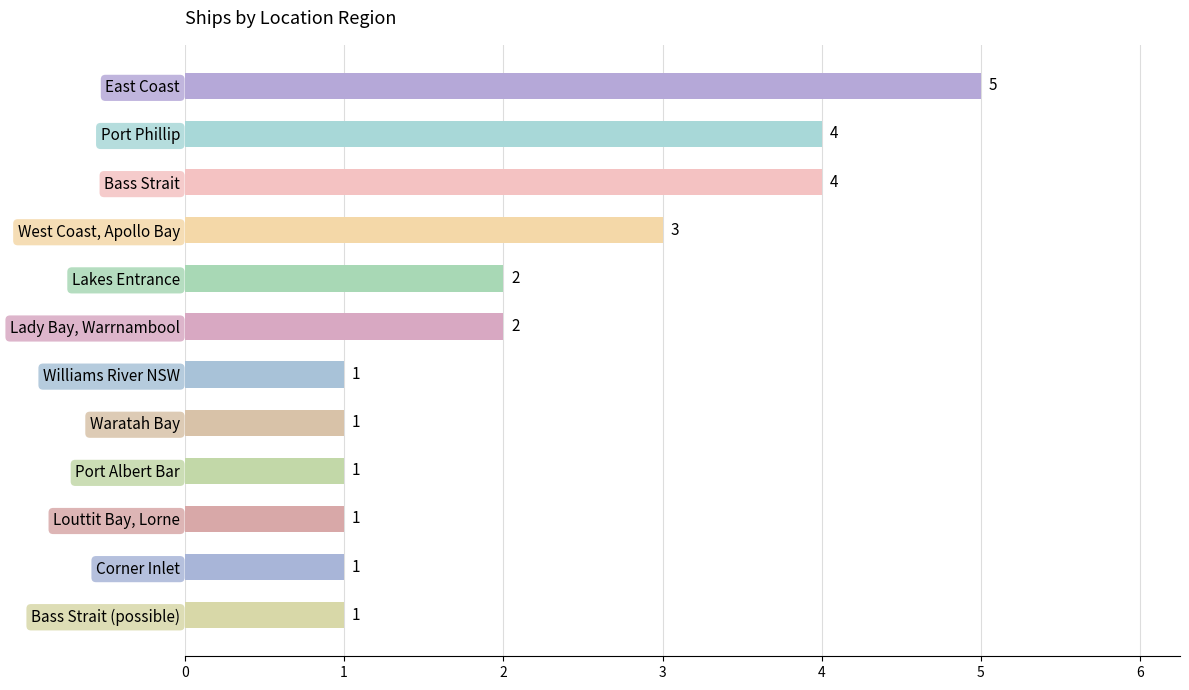

How many values are between 1 and 4?

11